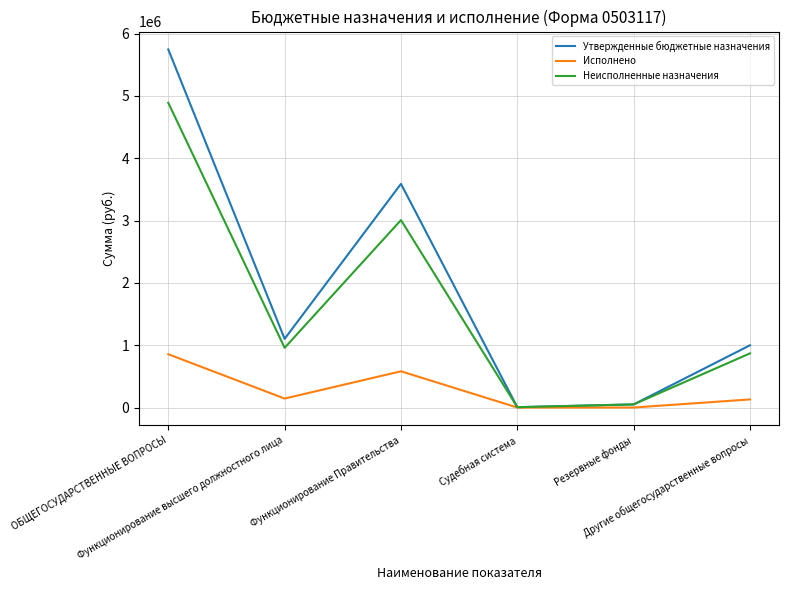

True or false: Неисполненные назначения has more than 1 interior local peaks.

False